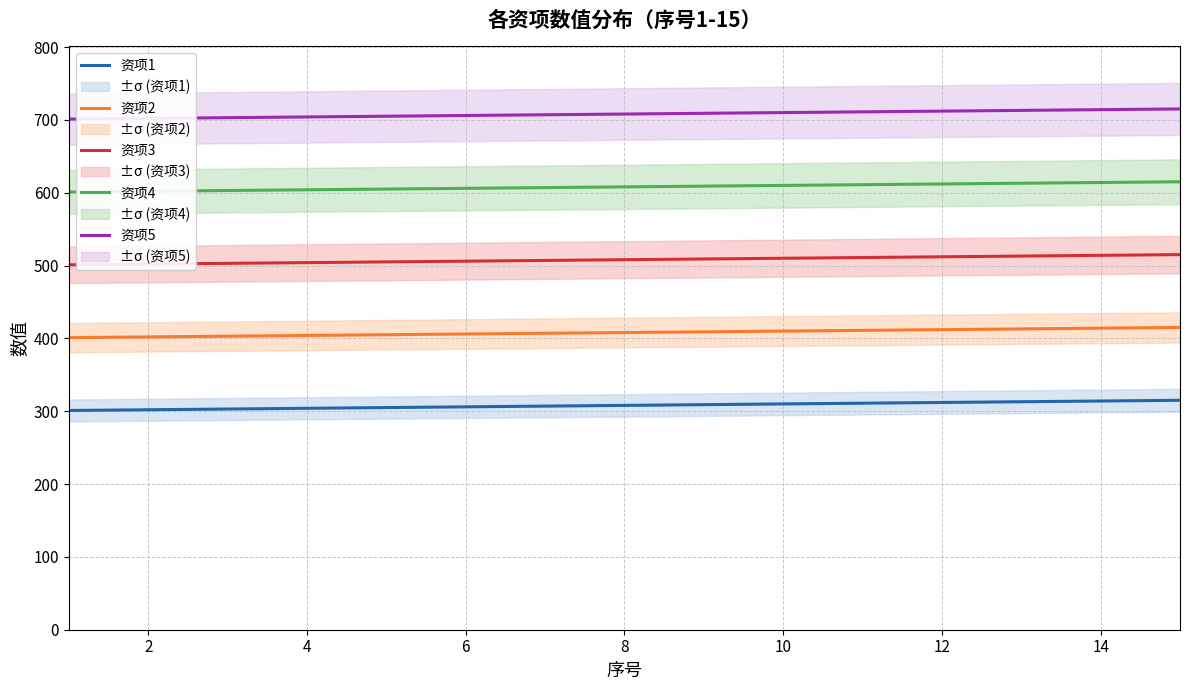

What is the maximum value for 资项3?

515